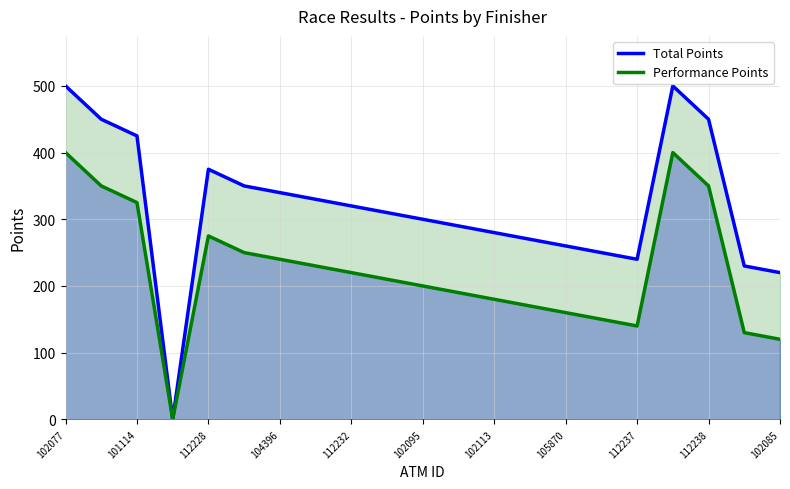

Which series has the largest total across all categories?

Total Points